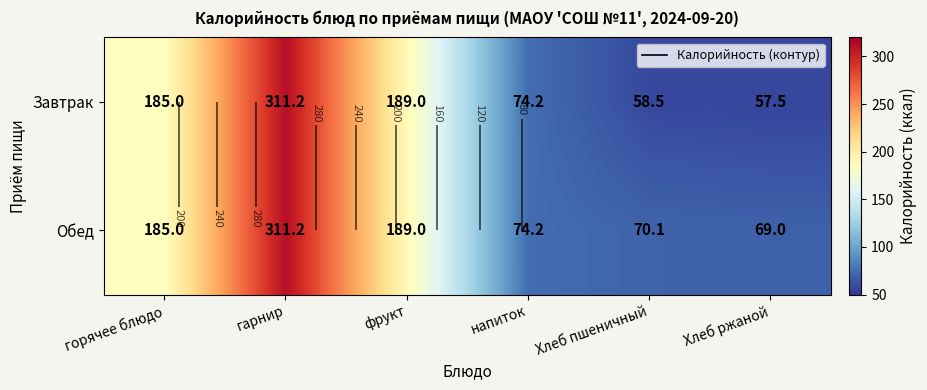

Which series has the largest total across all categories?

Обед